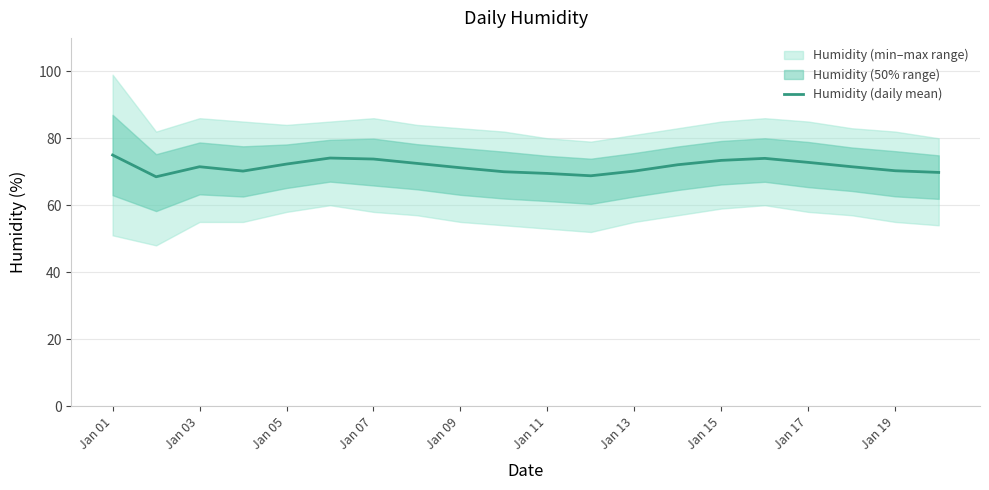

What is the minimum value for Humidity (daily mean)?

68.5